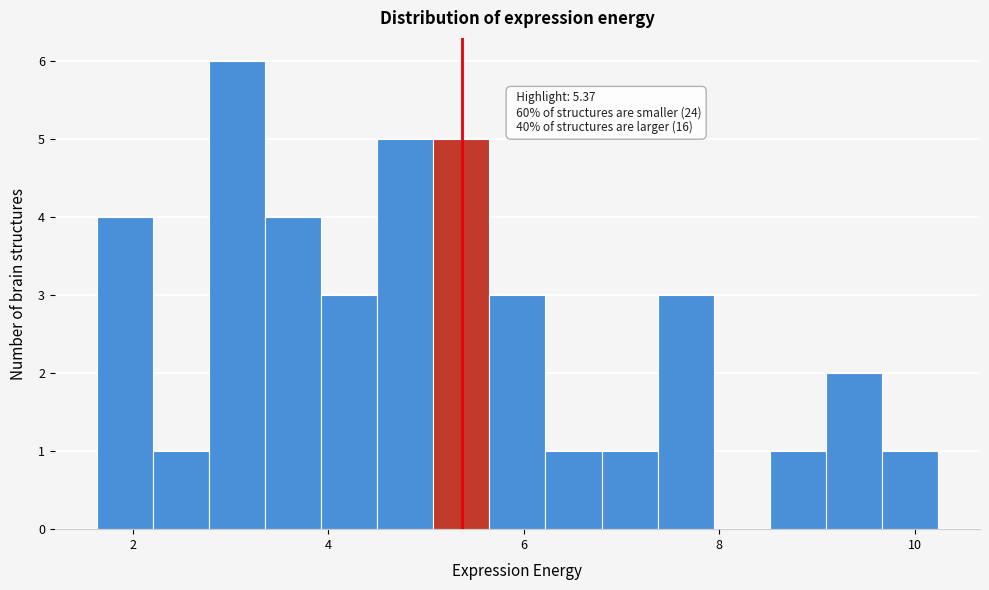

Read against the x-axis, roughly where is the centre of the tallest bar?

3.0